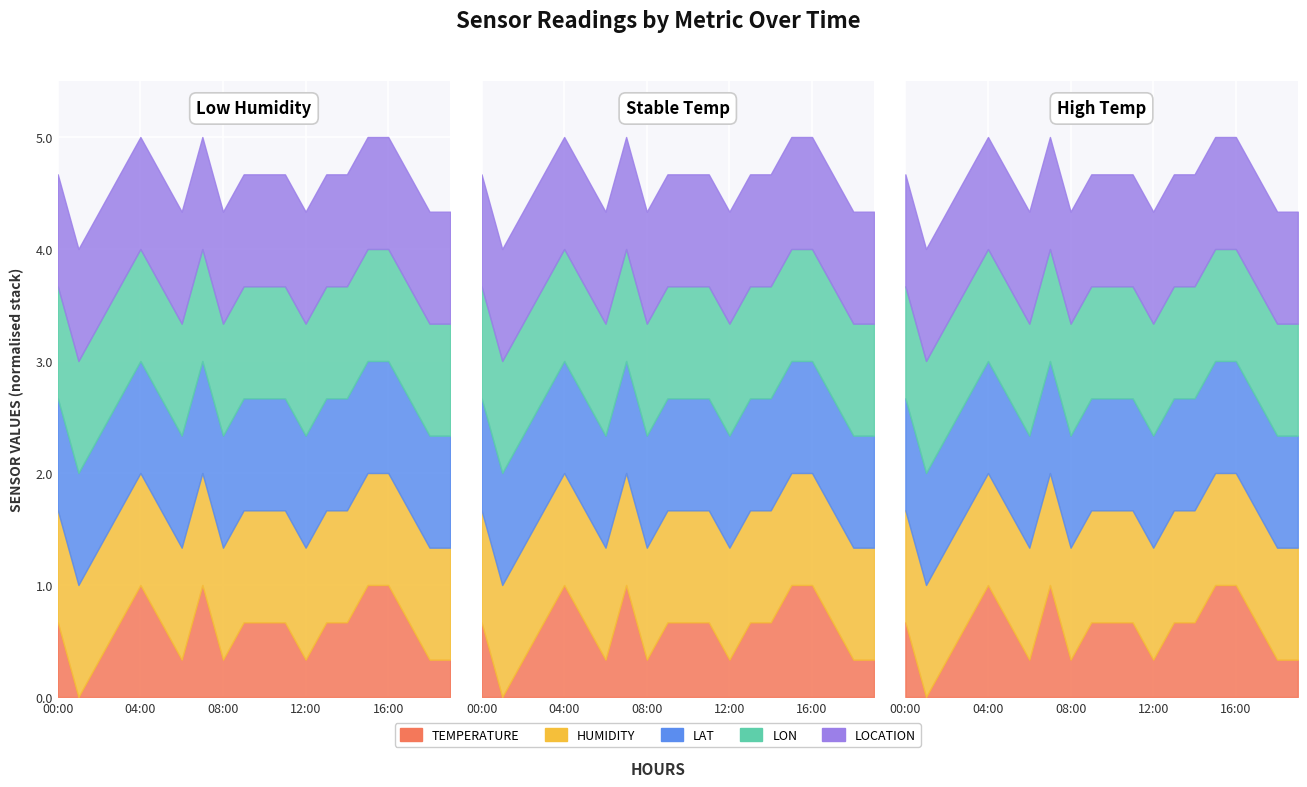

Which series changed the most between 09:00 and 17:00?

temperature